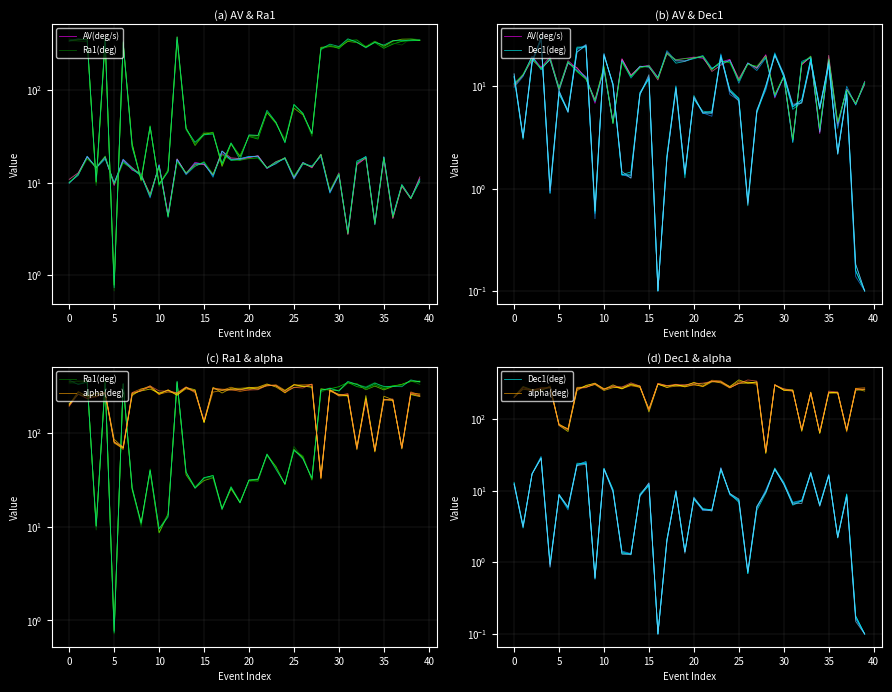

Rank the series at 19 from lowest to highest value.

Dec1(deg), AV(deg/s), Ra1(deg), alpha(deg)